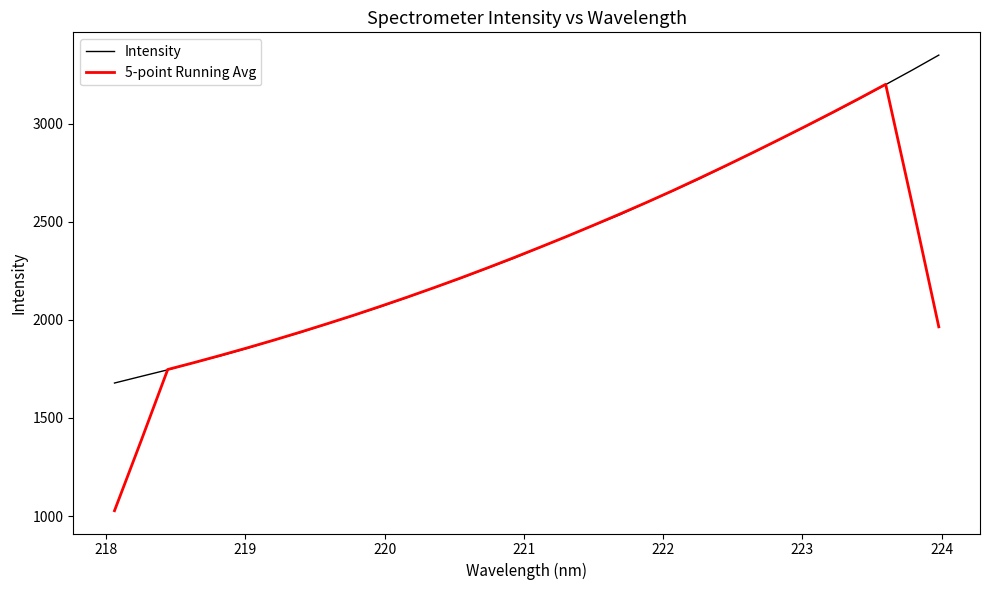

What is the highest value of the Intensity series?

3349.5